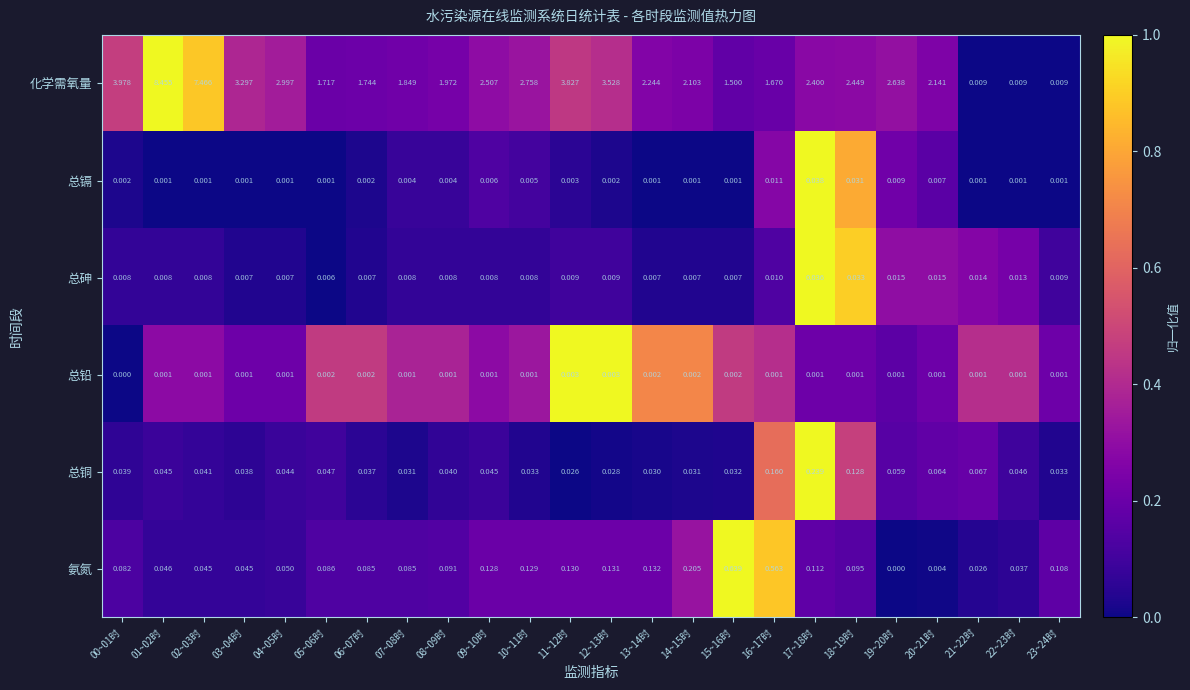

How many data points does each series have?

24